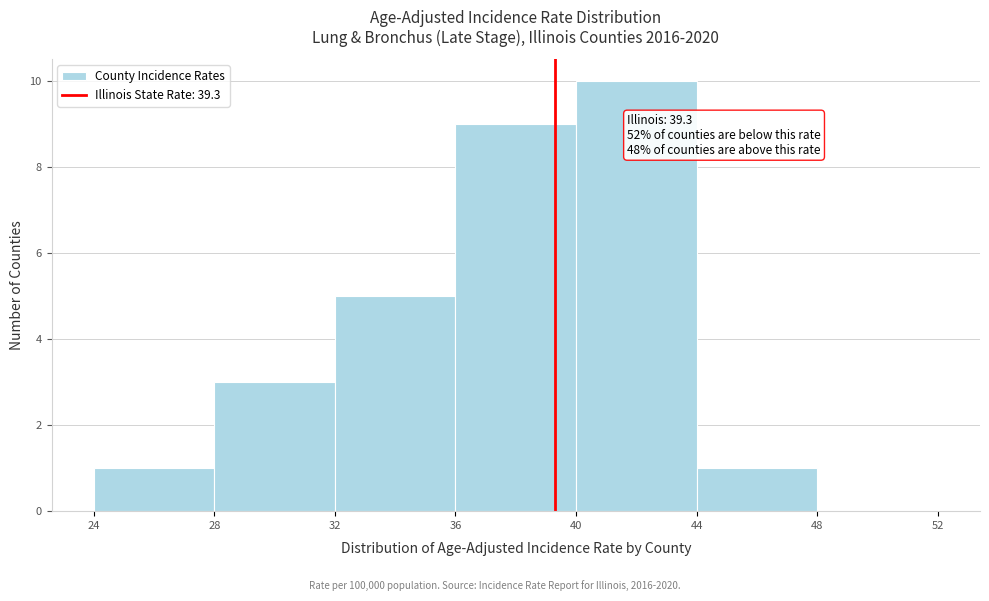

Over which range of the x-axis is the bar tallest?

40 to 44